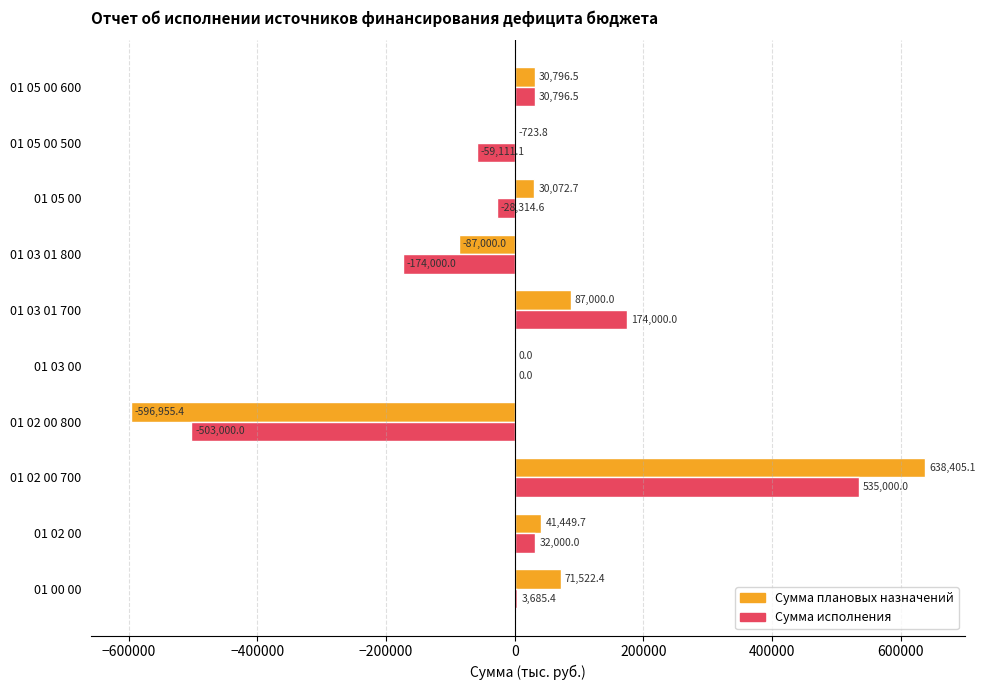

What is the sum of the Сумма исполнения values at 01 05 00 and 01 00 00?

-24629.2